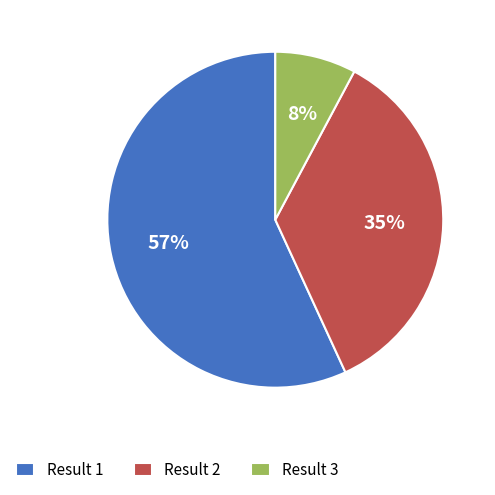

Rank the categories by value from lowest to highest.

Result 3, Result 2, Result 1